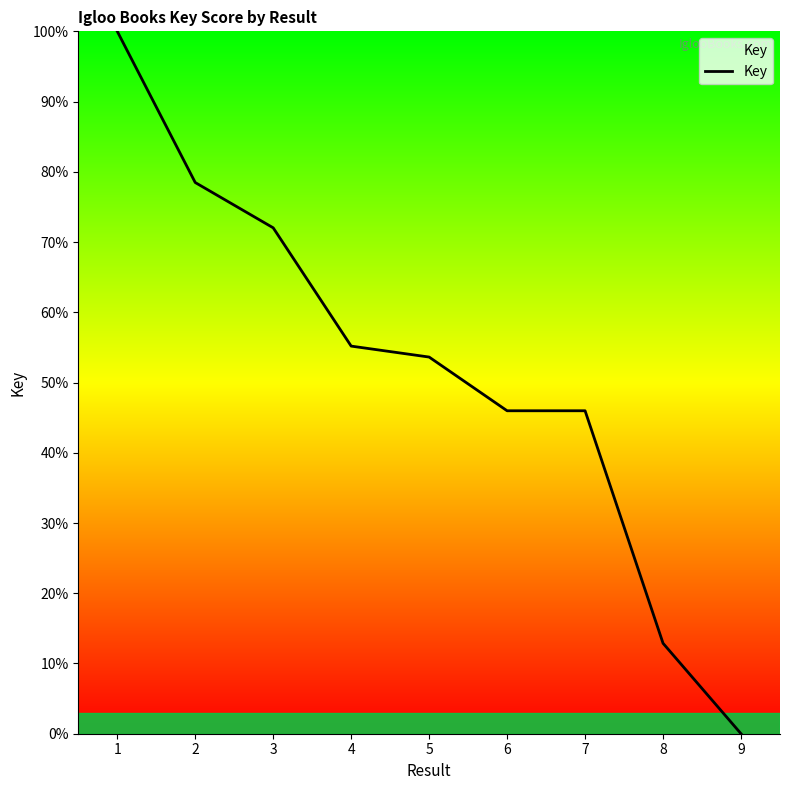

Does the chart display data point markers on the line(s)?

No